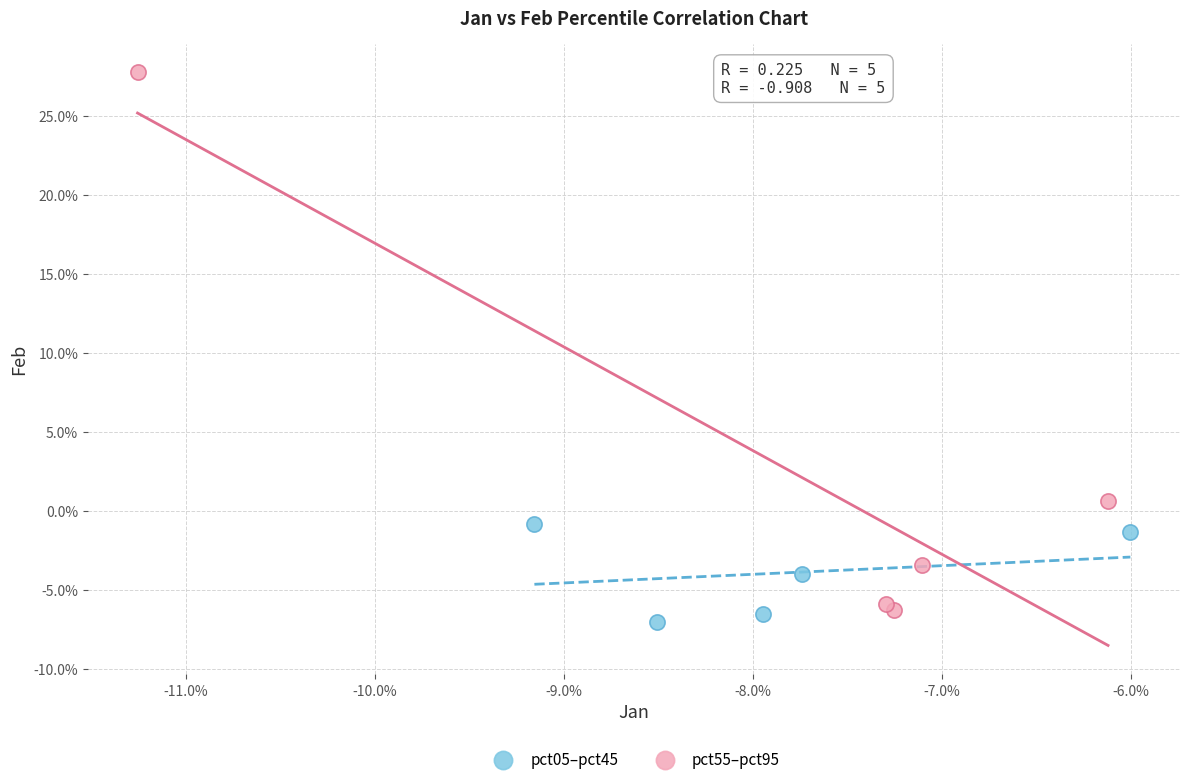

Which series has the largest Y range (max minus min)?

pct55–pct95